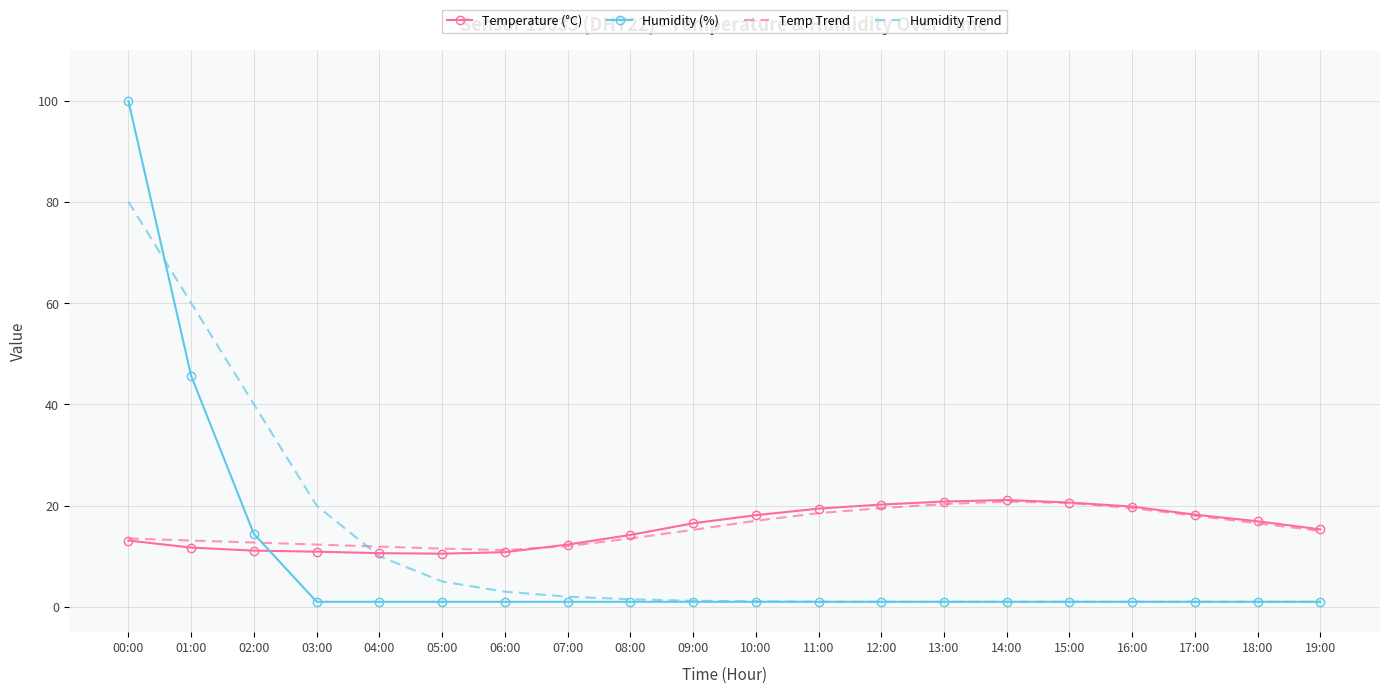

Is the value of Temp Trend at 13:00 greater than the value of Humidity (%) at 06:00?

Yes